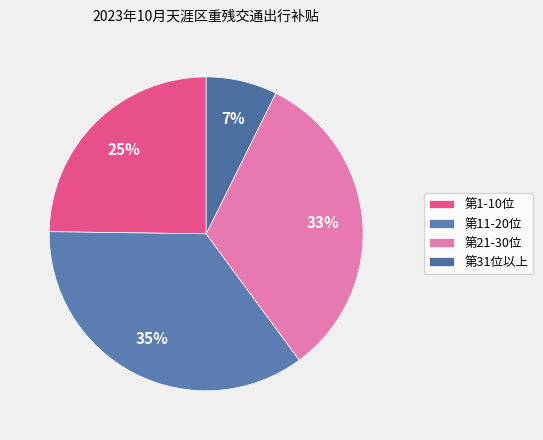

Rank the categories by value from highest to lowest.

第11-20位, 第21-30位, 第1-10位, 第31位以上